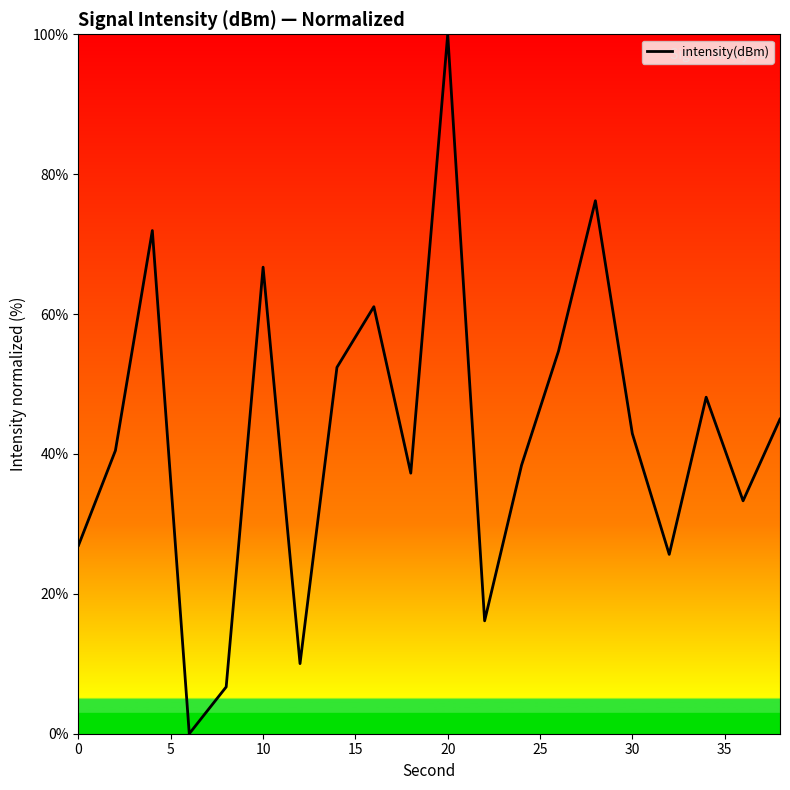

What is the greatest value displayed?

100.0